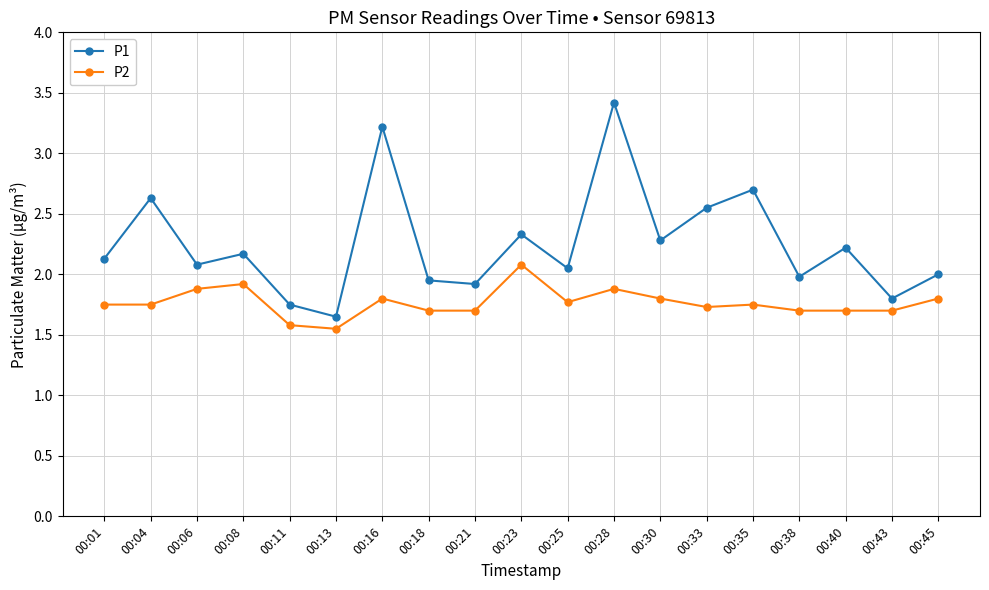

What are all the series names shown in the legend?

P1, P2